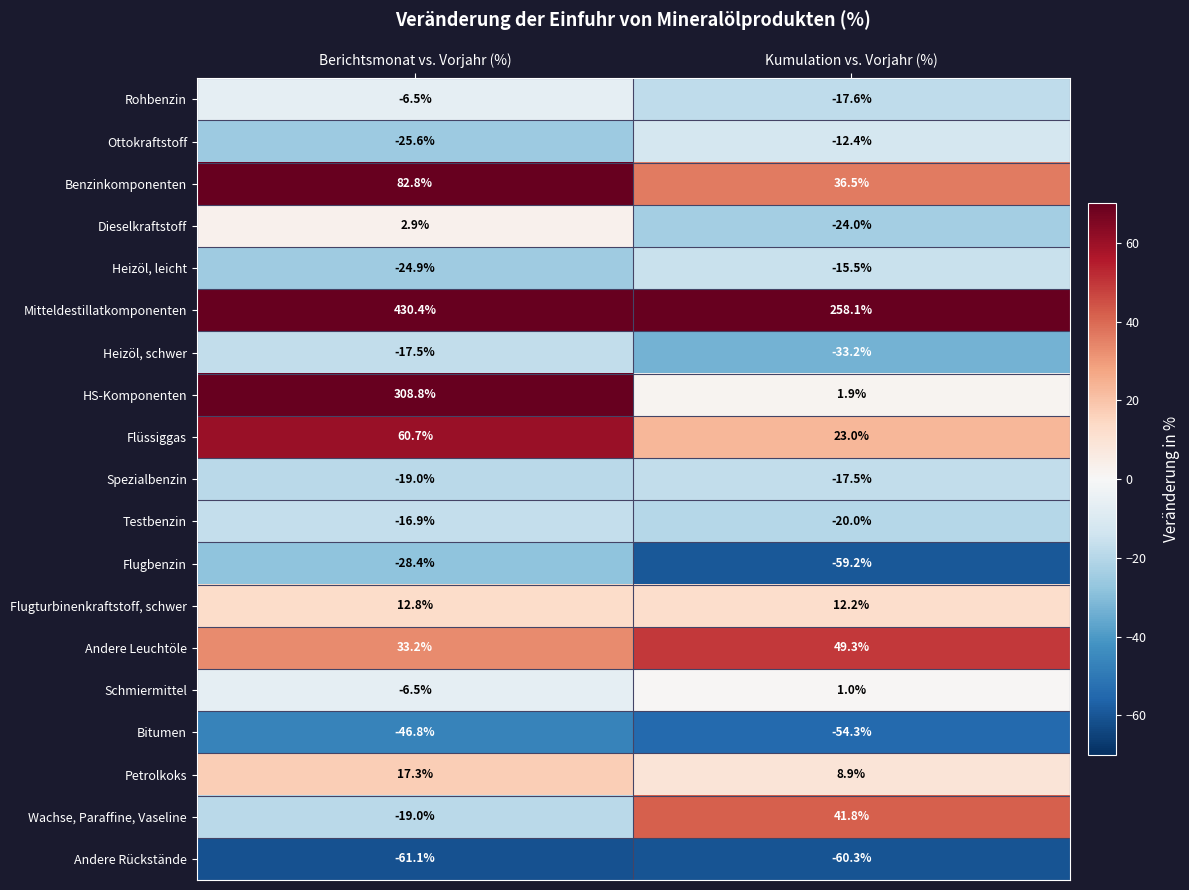

At which category is the sum across all series the highest?

Berichtsmonat vs. Vorjahr (%)